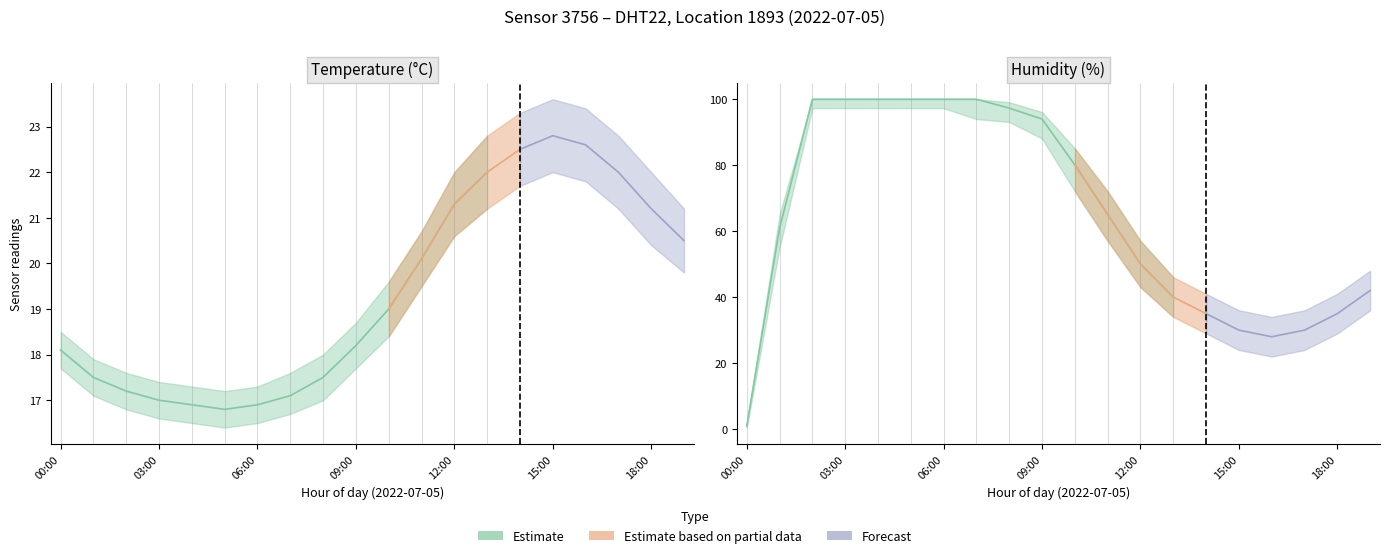

What is the sum of all humidity_lower values?

1186.4